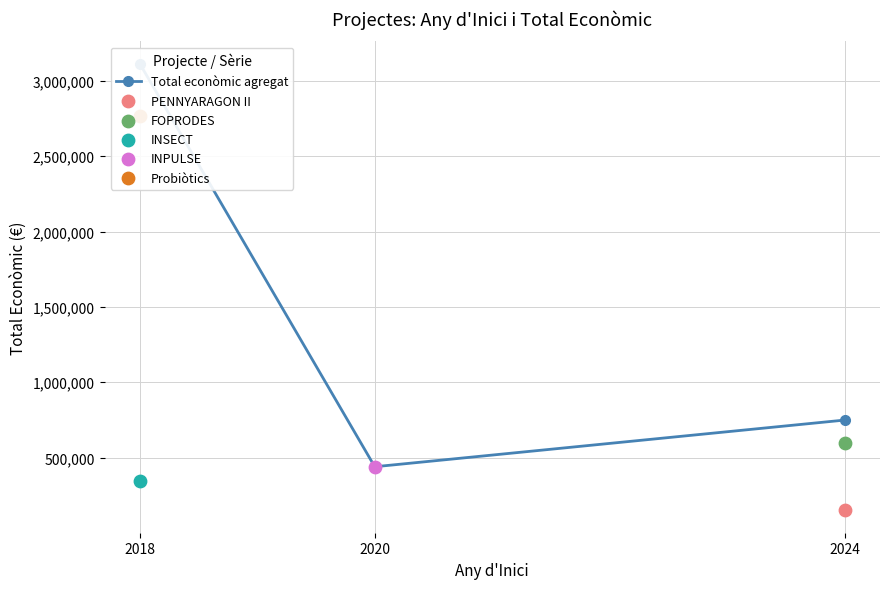

What is the ratio of the value at 2020 to the value at 2024?

0.6